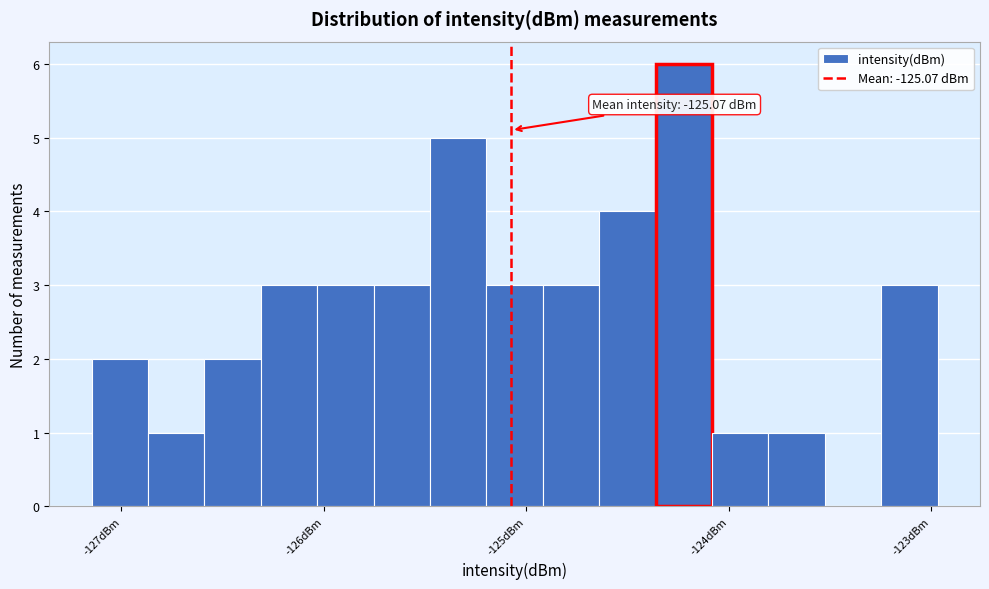

Read against the x-axis, roughly where is the centre of the tallest bar?

-124.2